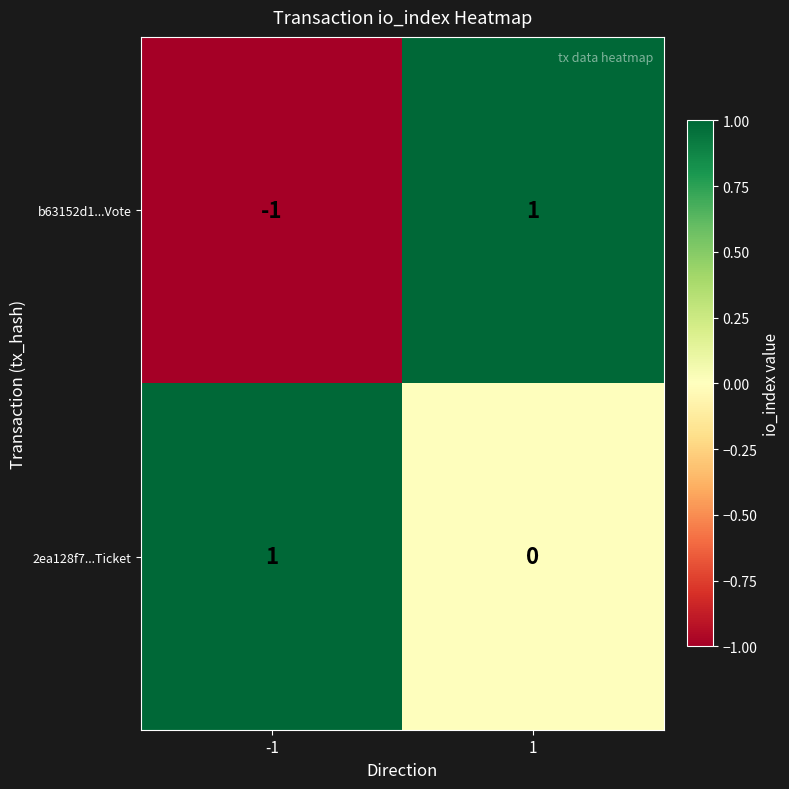

True or false: 2ea128f7...Ticket has a value of -1 at 1.

False